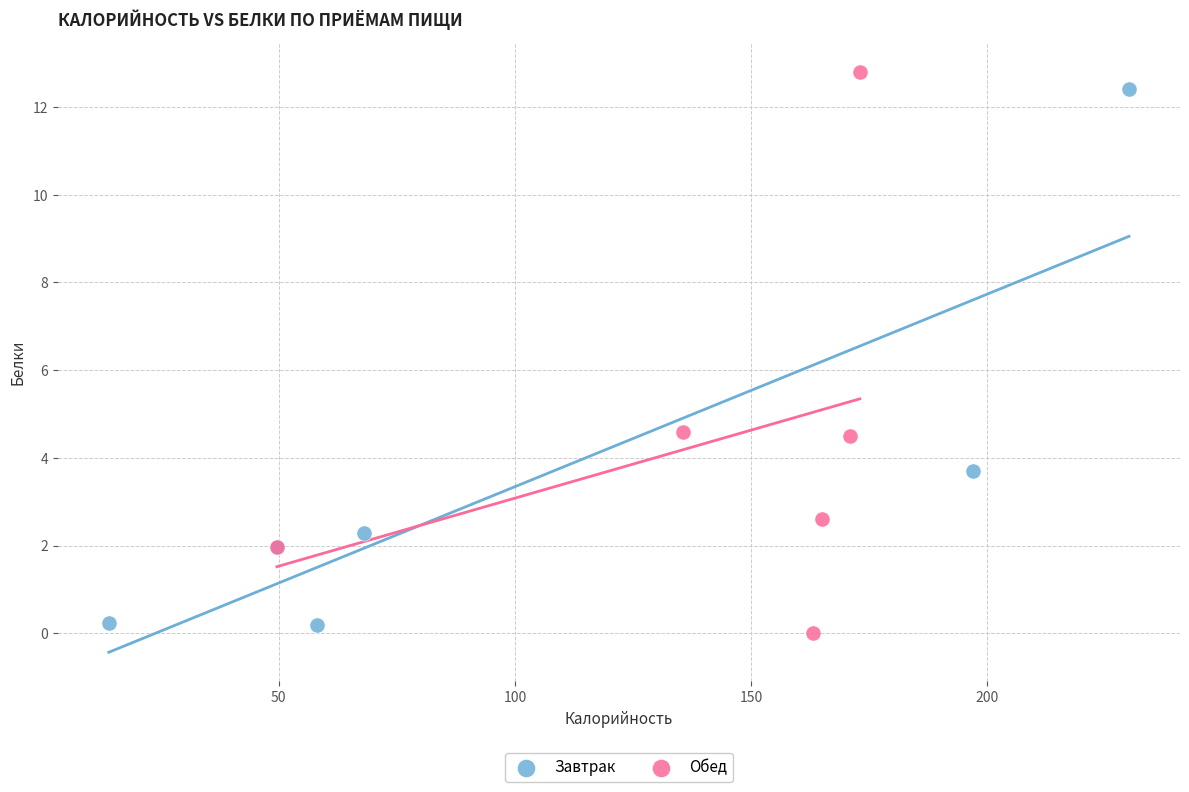

What are all the series names shown in the legend?

Завтрак, Обед